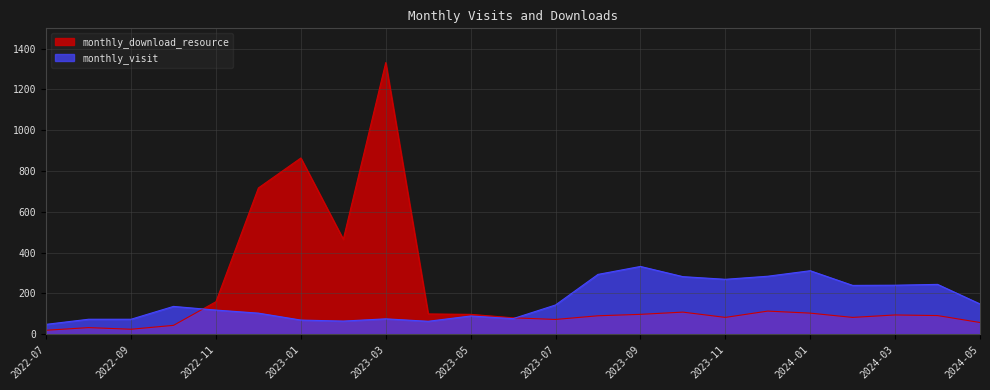

What is the smallest value displayed?

19